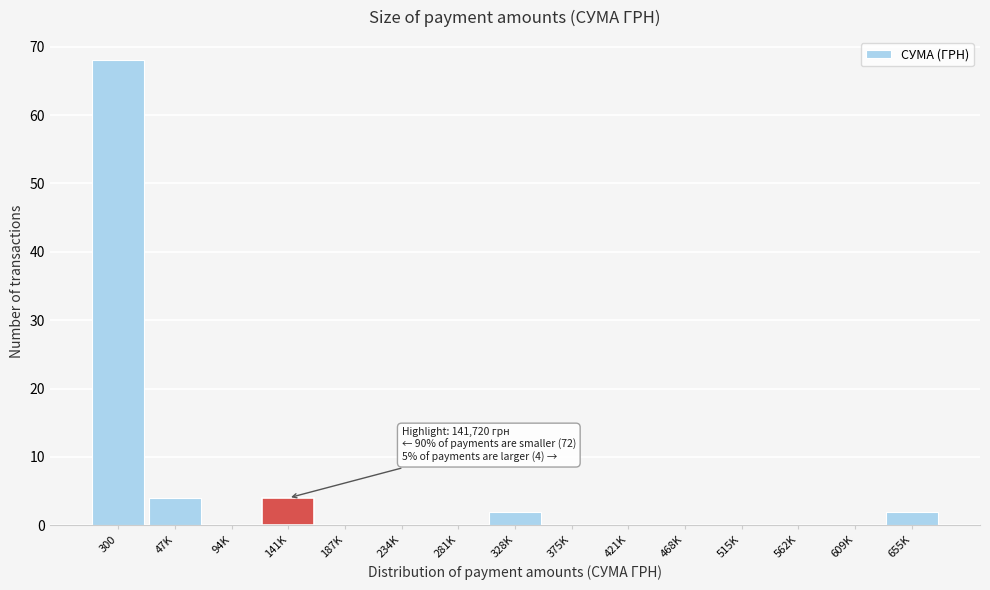

Reading left to right, transcribe all the data shown in this chart.

300=68	47K=4	94K=0	141K=4	187K=0	234K=0	281K=0	328K=2	375K=0	421K=0	468K=0	515K=0	562K=0	609K=0	655K=2